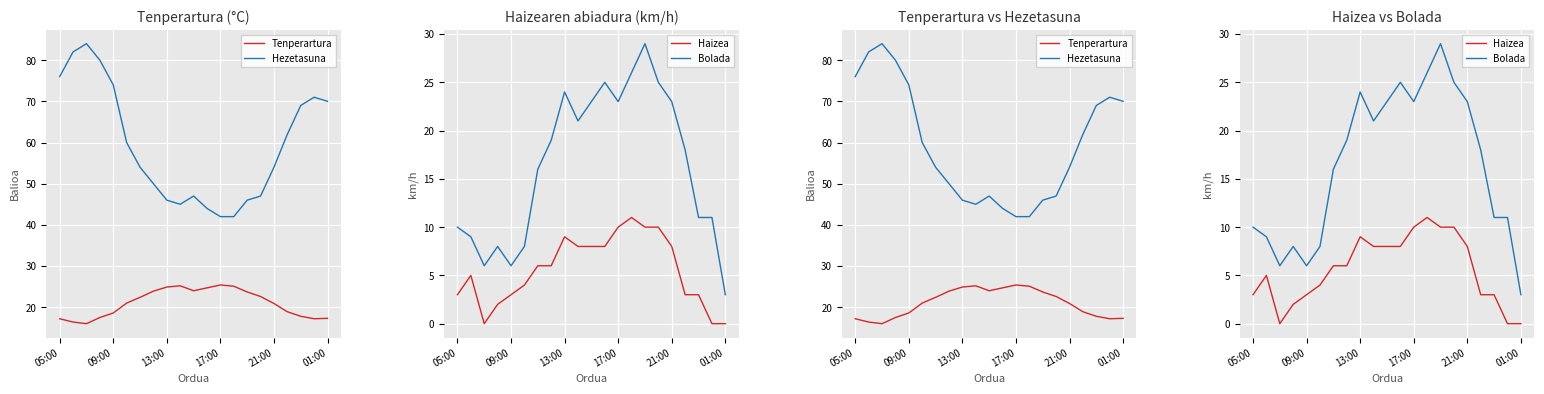

True or false: Hezetasuna and Haizea intersect in this chart.

False